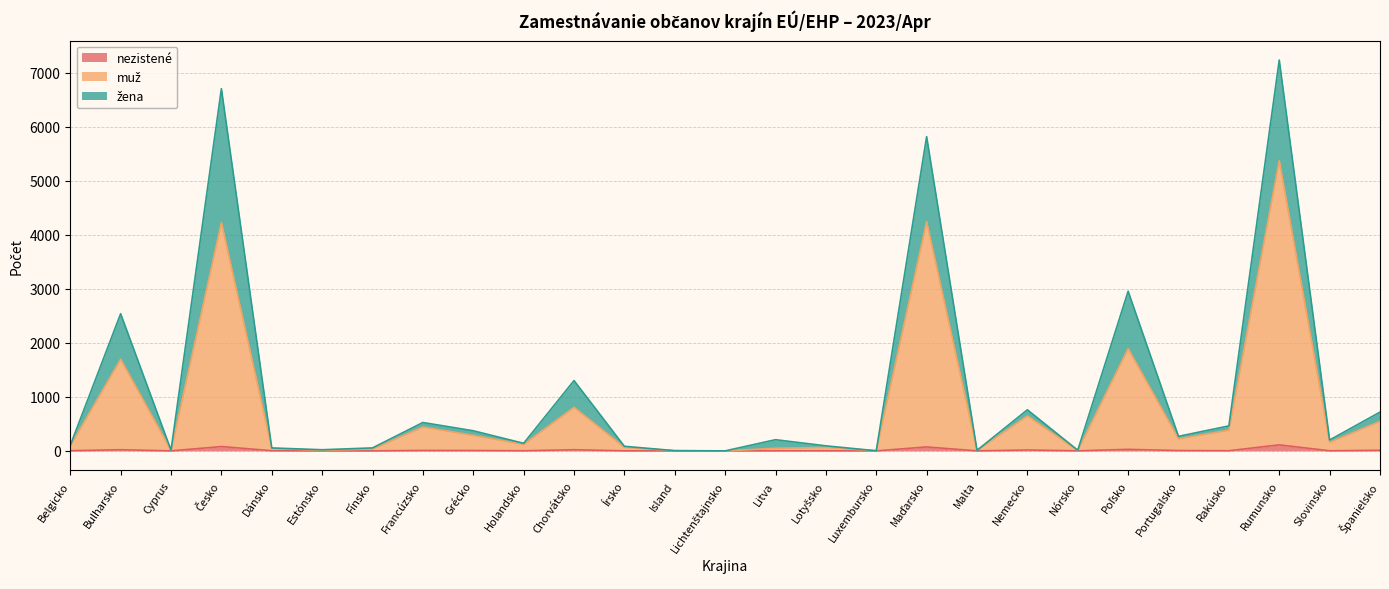

Read the nezistené value at Dánsko.

3